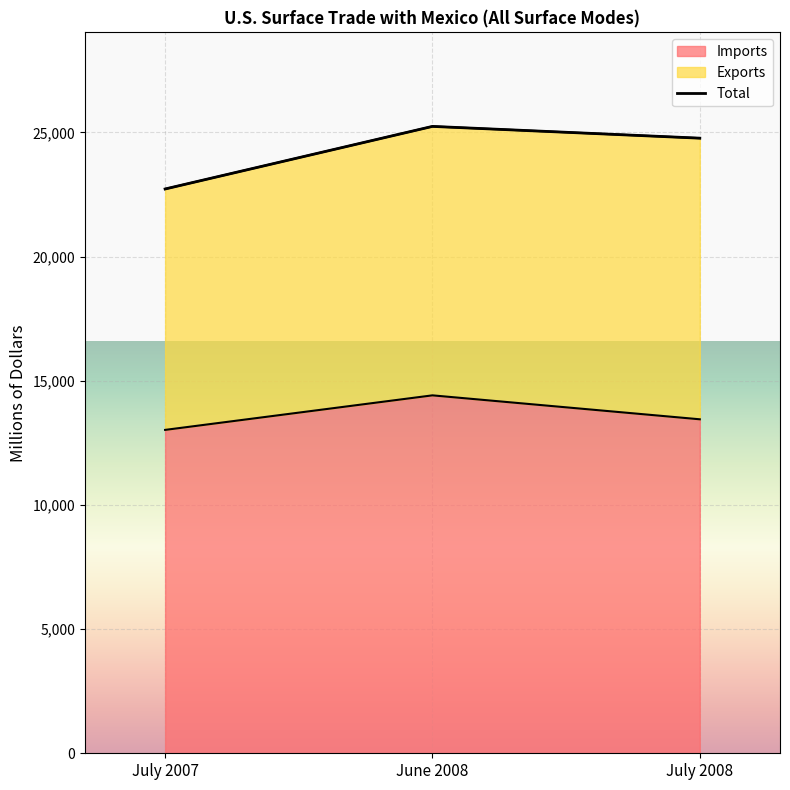

What is the difference between the maximum and minimum values?

1391